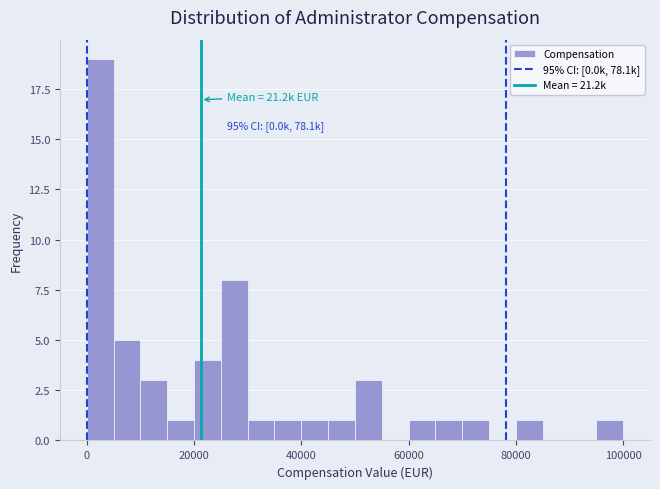

Read against the x-axis, roughly where is the centre of the tallest bar?

2000